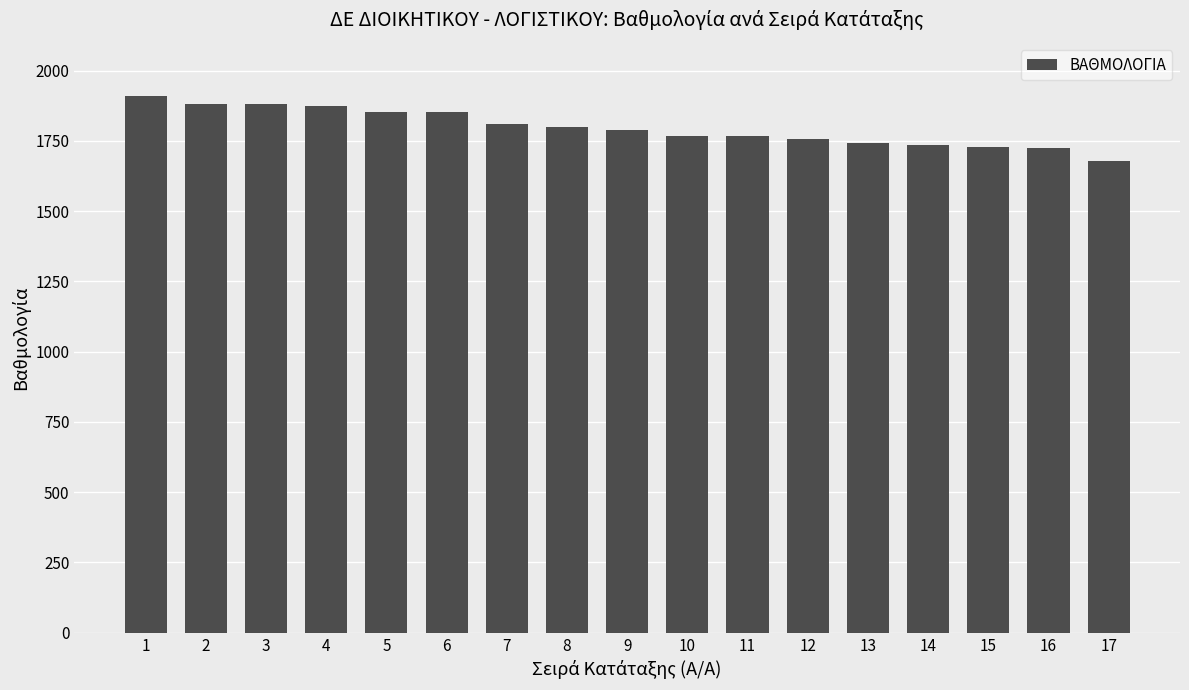

How many bars are there in total?

17